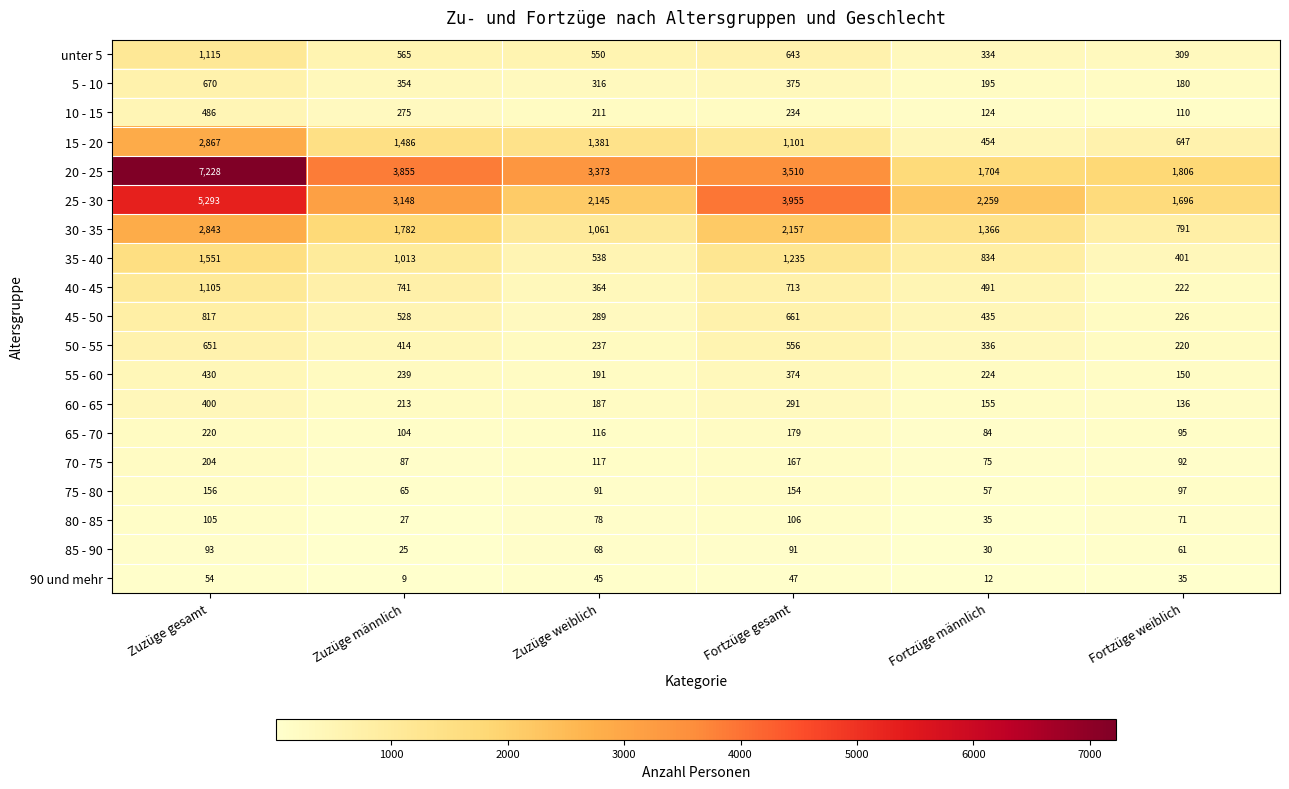

What is the maximum value for 30 - 35?

2843